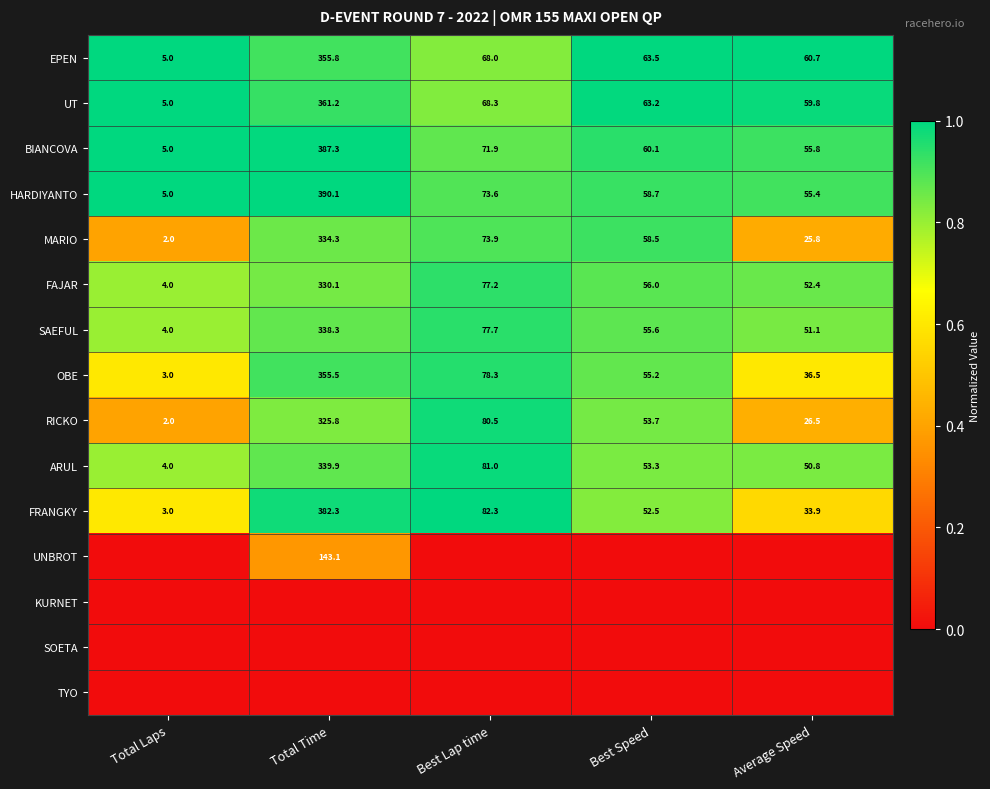

At which label does FAJAR reach its peak?

Total Time